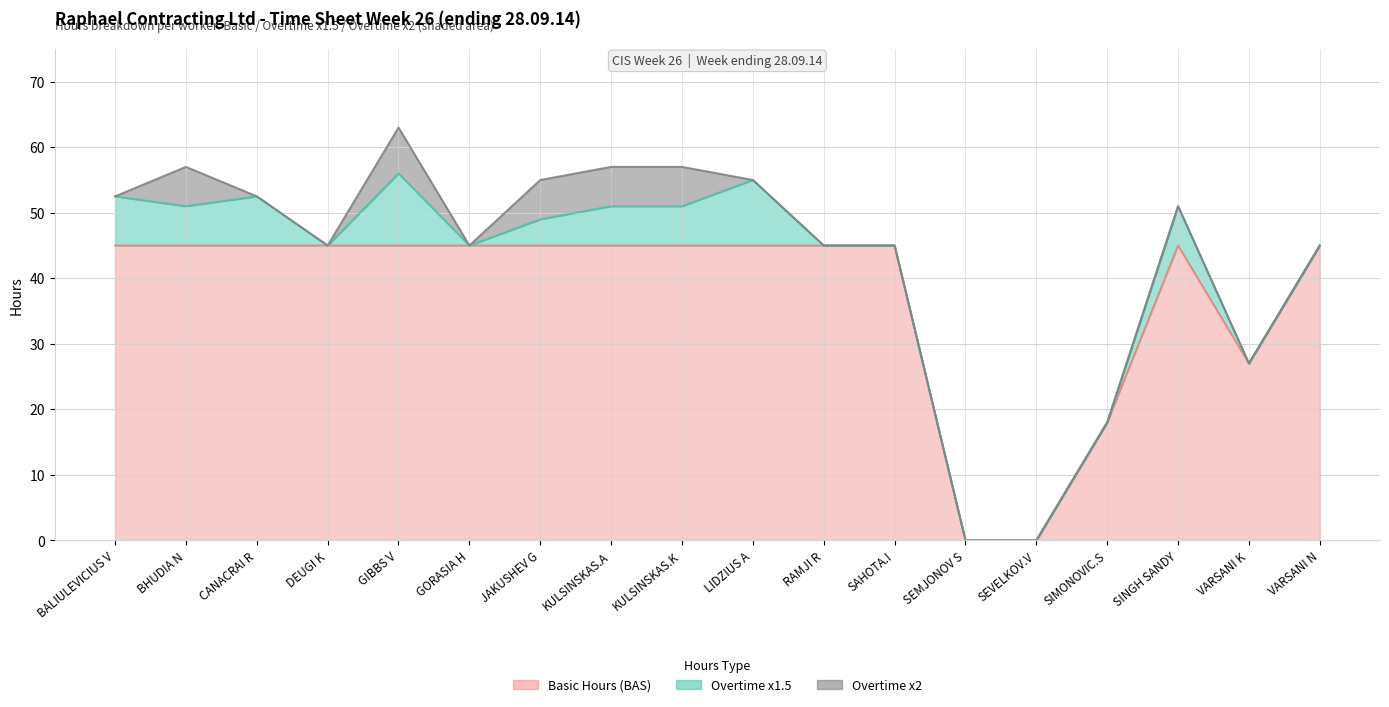

Count the number of data series in this chart.

3